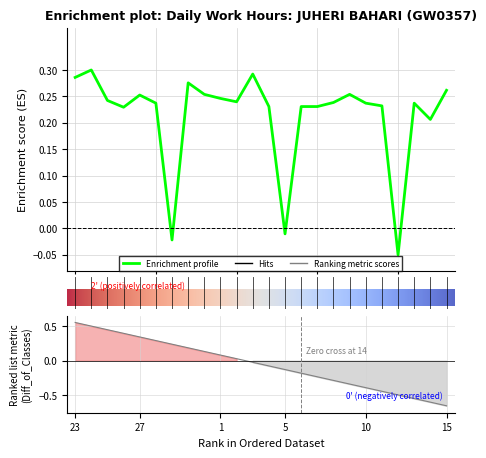

List the labels in order of value, largest first.

24, 3, 23, 30, 15, 31, 9, 27, 1, 25, 2, 8, 28, 10, 13, 11, 4, 6, 7, 26, 14, 5, 29, 12